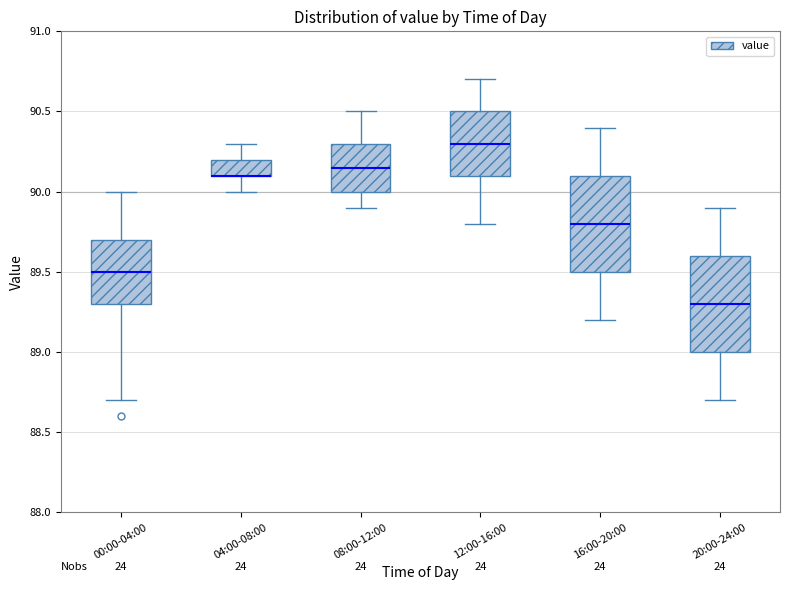

Reading left to right, read every box against the y-axis: the position of its median line, the range the box covers, and the ends of its whiskers. The values are not printed on the chart, so give them approximately, as read against the axis.

00:00-04:00: median 89.50, box 89.30 to 89.70, whiskers 88.70 to 90.00
04:00-08:00: median 90.10 (drawn on the box's lower edge), box 90.10 to 90.20, whiskers 90.00 to 90.30
08:00-12:00: median 90.15, box 90.00 to 90.30, whiskers 89.90 to 90.50
12:00-16:00: median 90.30, box 90.10 to 90.50, whiskers 89.80 to 90.70
16:00-20:00: median 89.80, box 89.50 to 90.10, whiskers 89.20 to 90.40
20:00-24:00: median 89.30, box 89.00 to 89.60, whiskers 88.70 to 89.90